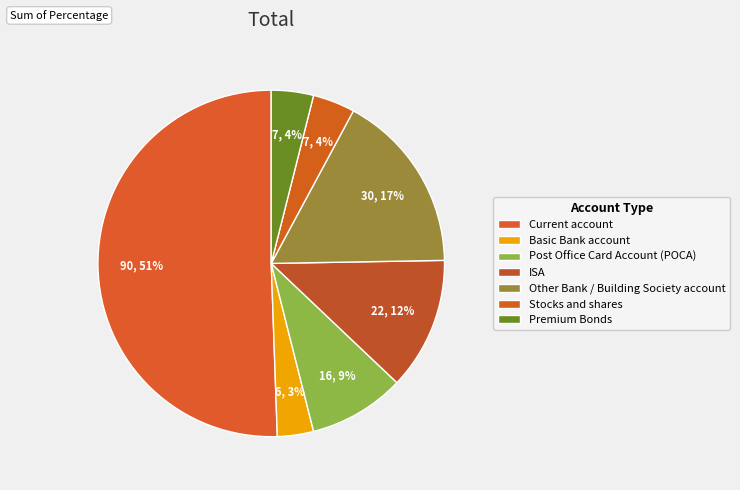

Count the number of slices in the pie.

7